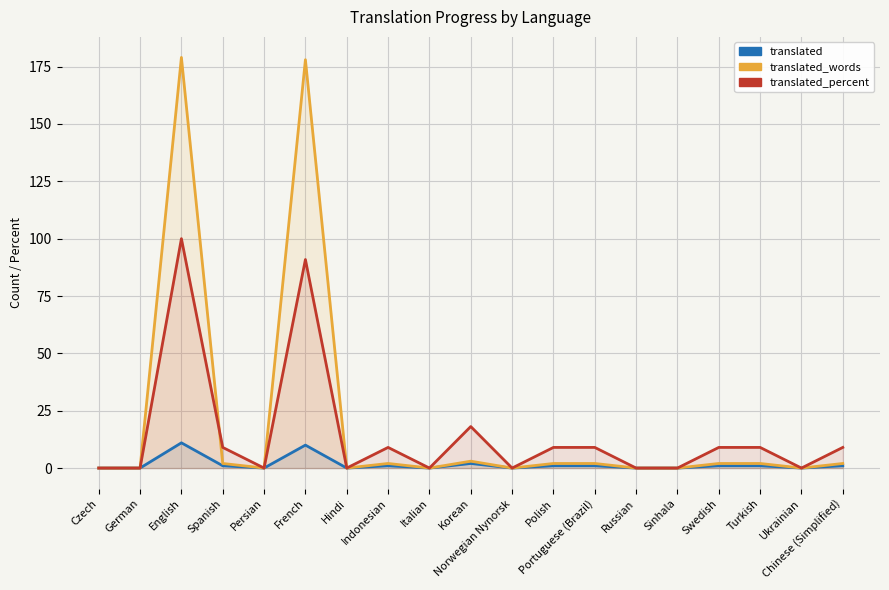

What is the label of the 17th point from the right?

English